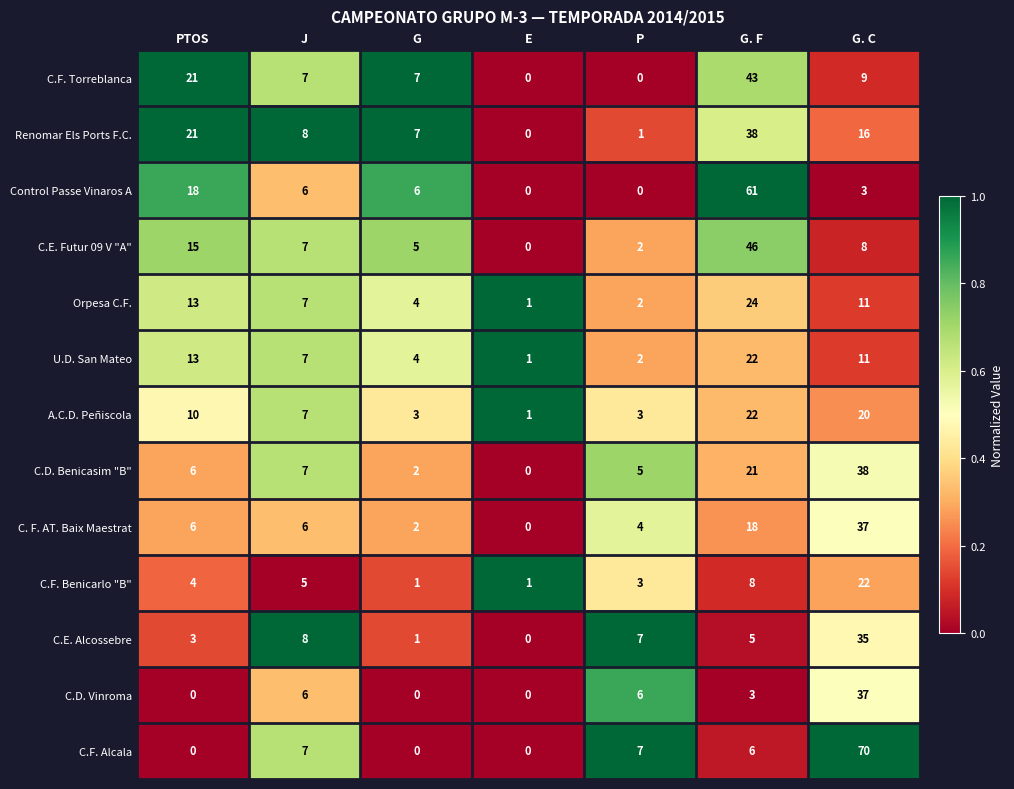

Count the number of categories in the chart.

7